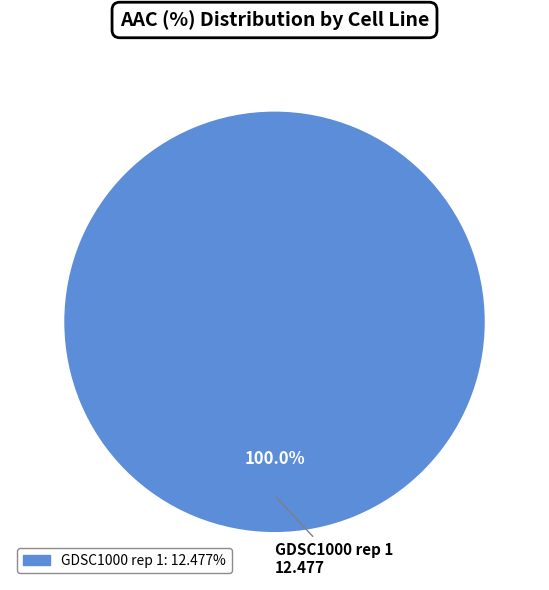

Is there any slice that represents more than half of the pie?

Yes